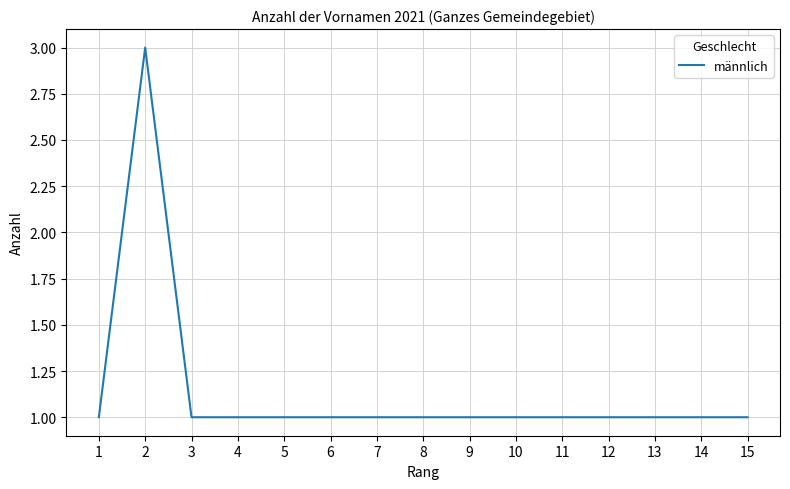

True or false: the data shows 2 at 14.

False